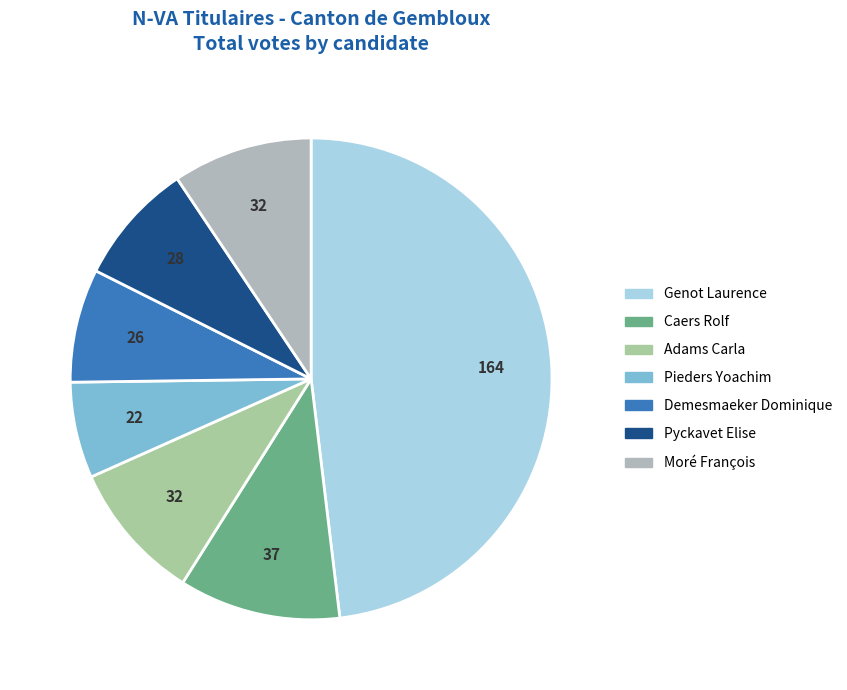

To the nearest percent, what is the difference between the Genot Laurence and Demesmaeker Dominique slice percentages?

40%